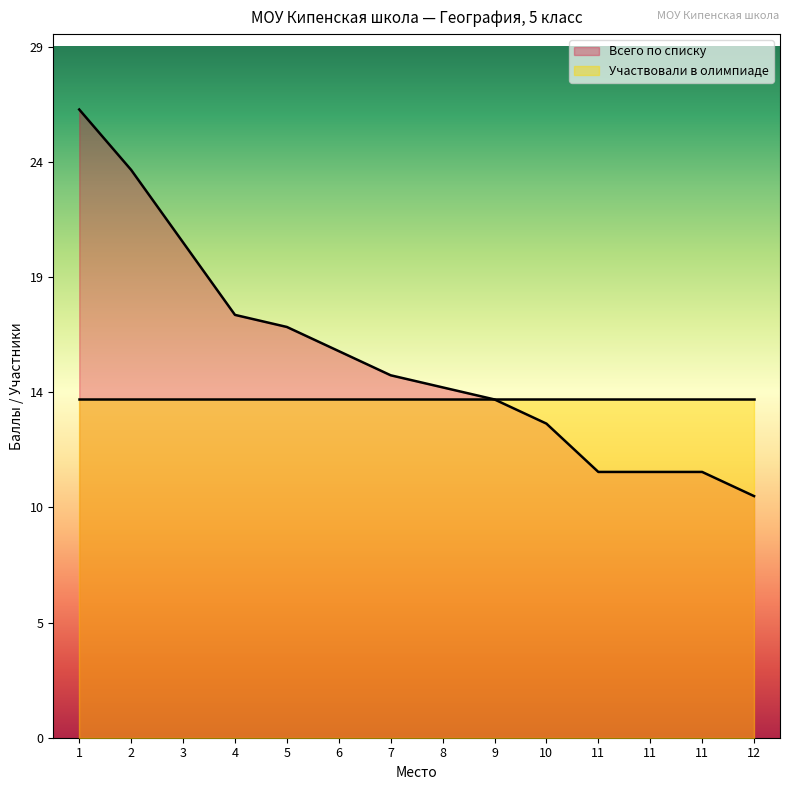

Which category has the lowest value across all series?

12